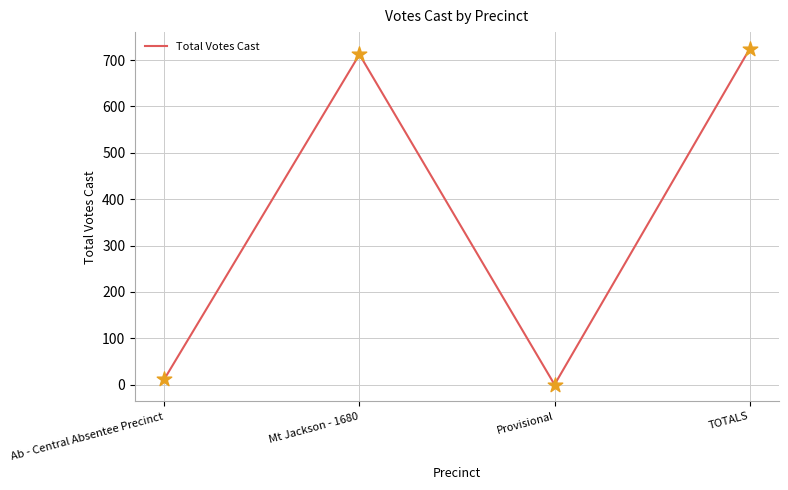

Which has a higher value, Provisional or Ab - Central Absentee Precinct?

Ab - Central Absentee Precinct